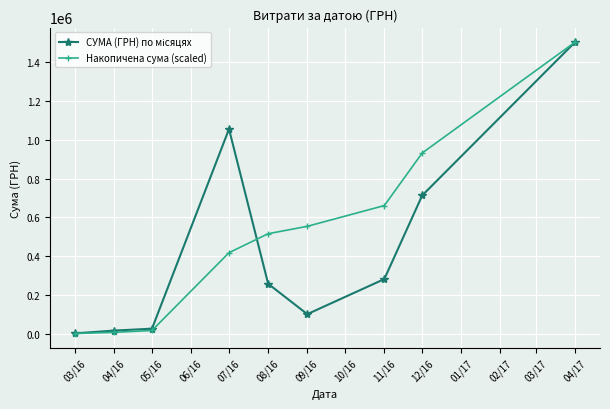

How many lines are shown in the chart?

2